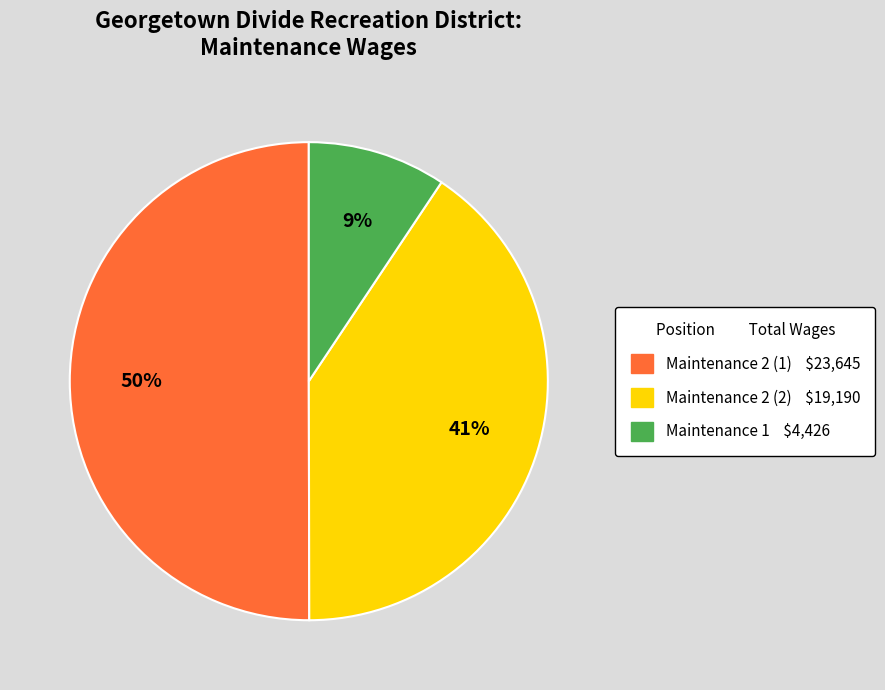

Which category accounts for the majority?

Maintenance 2 (1)